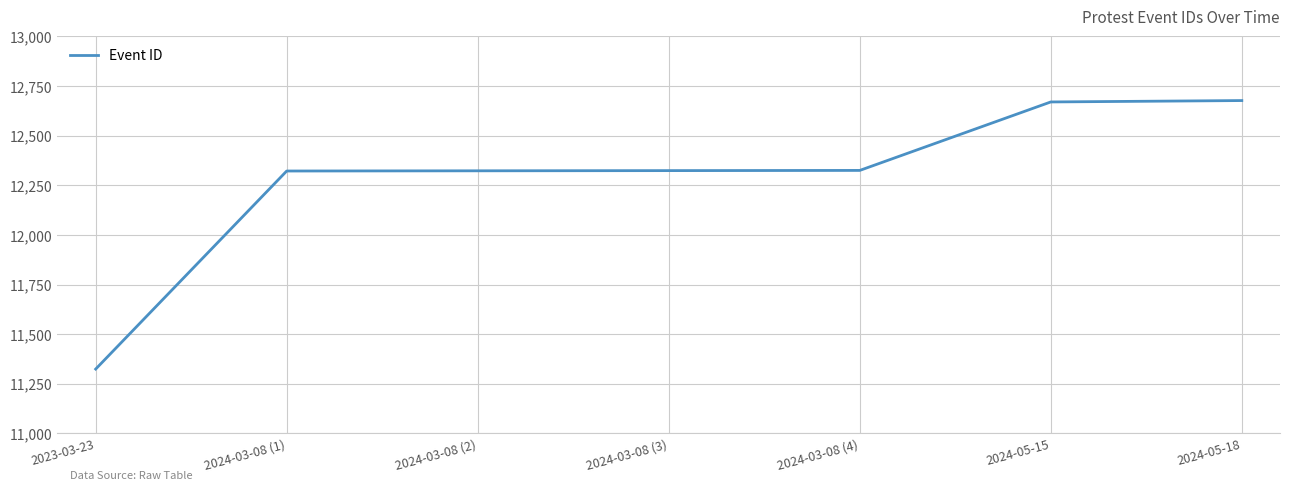

What is the difference between the values at 2023-03-23 and 2024-03-08 (2)?

999